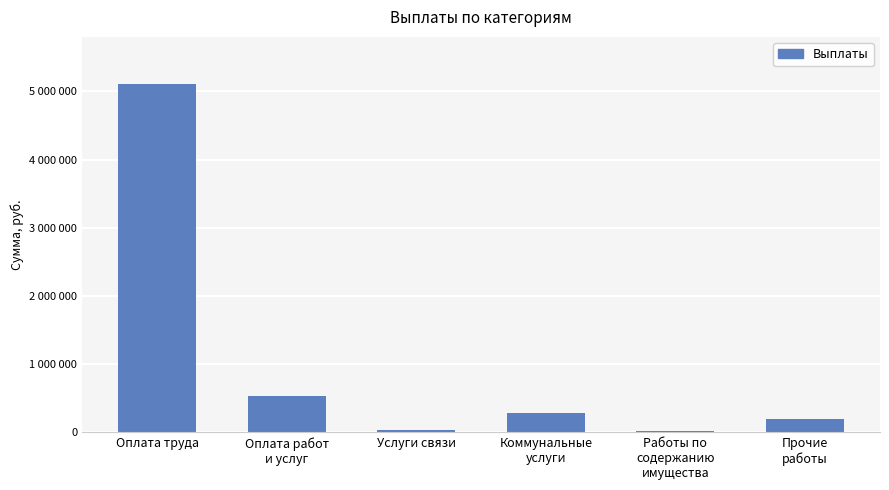

Does the chart contain any negative values?

No